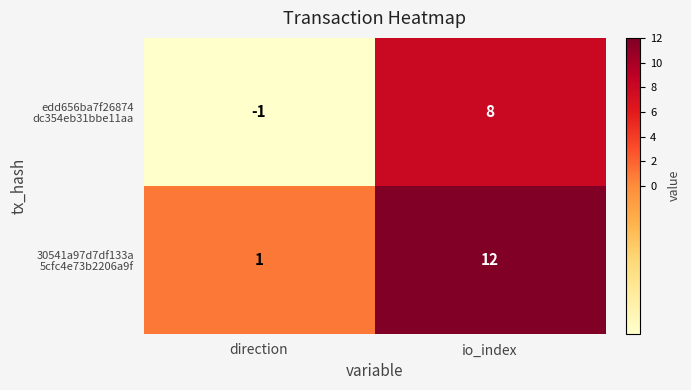

Which category has the highest value across all series?

io_index